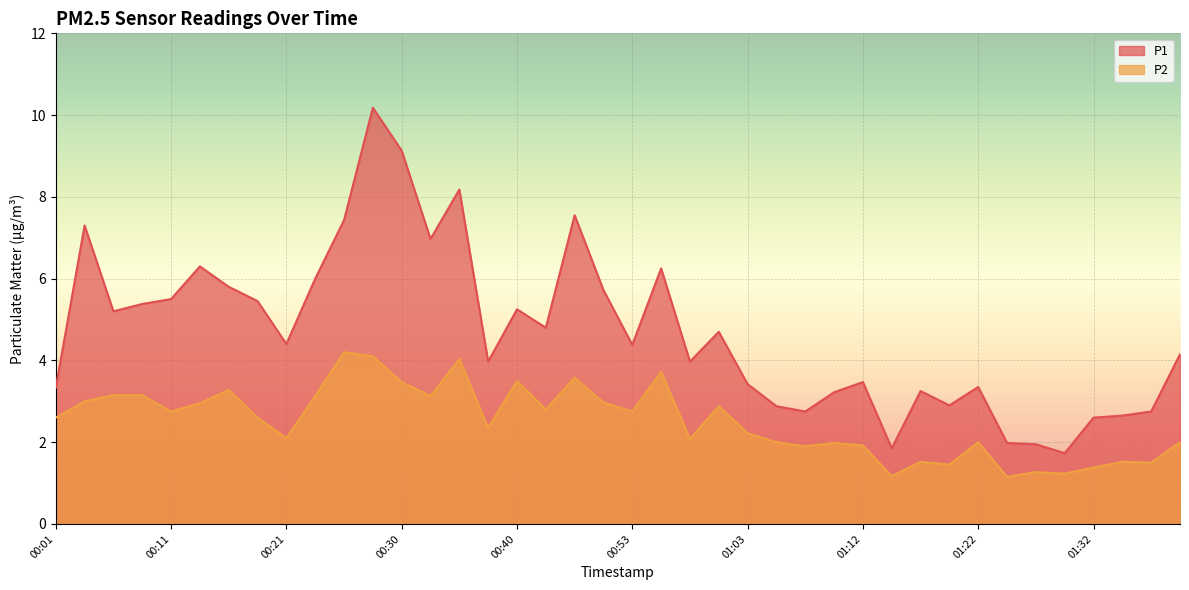

What position from the right is 01:37?

2